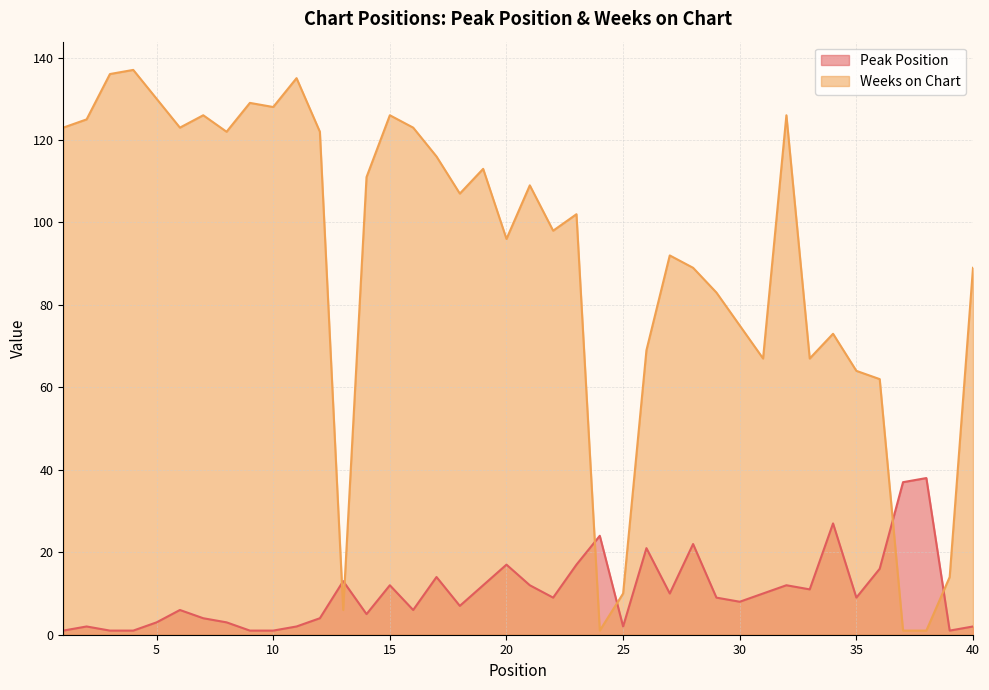

At 17, list the series in order from smallest to largest.

Peak Position, Weeks on Chart